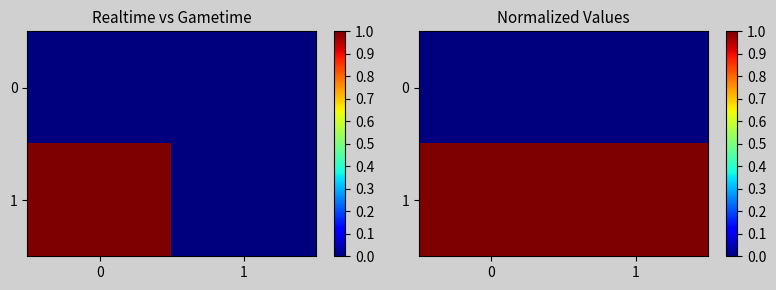

True or false: 1 has a value of 1 at 1.

False